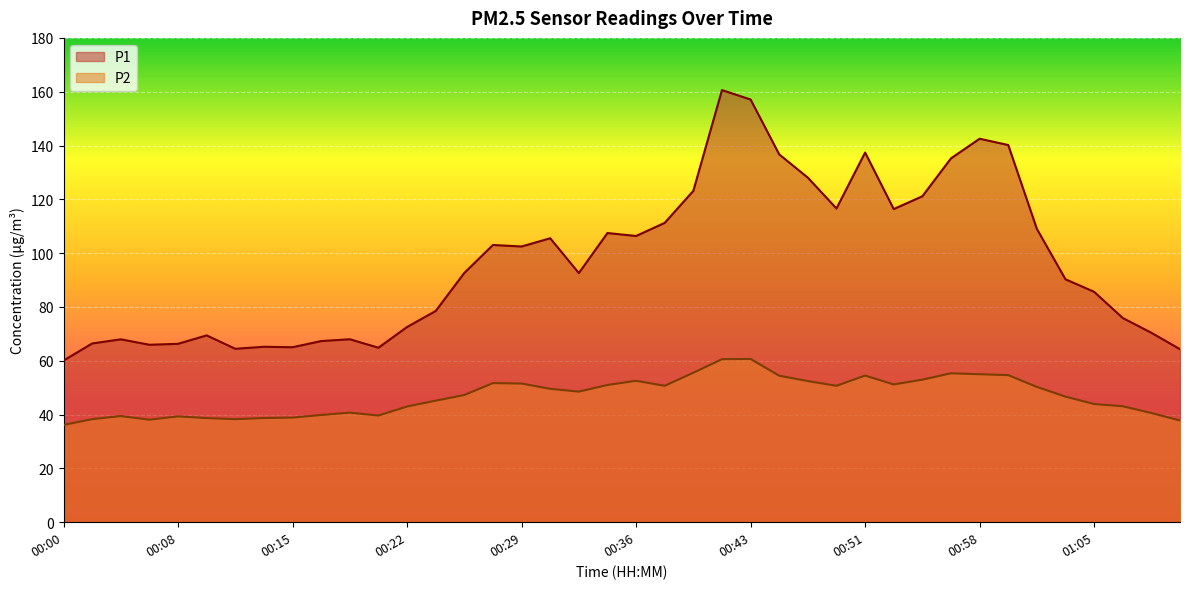

What is the lowest value of the P1 series?

60.1